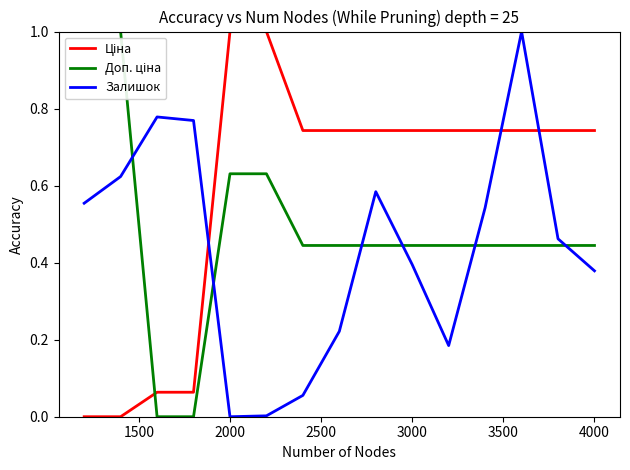

What is the greatest value displayed?

1.0